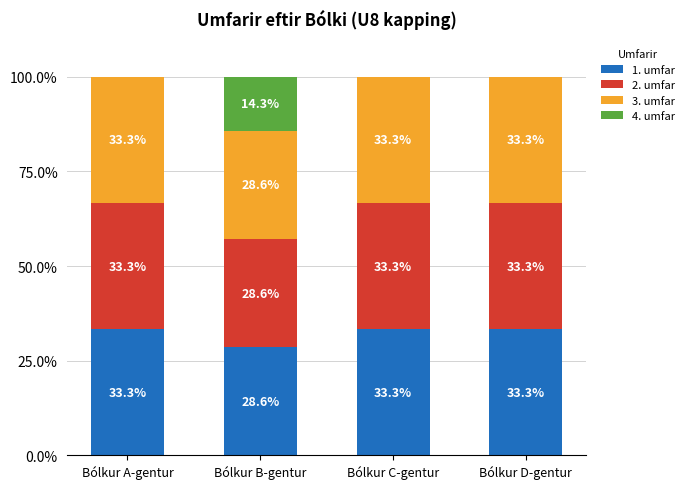

Reading left to right, list the values for the 1. umfar series.

Bólkur A-gentur=33.3	Bólkur B-gentur=28.6	Bólkur C-gentur=33.3	Bólkur D-gentur=33.3